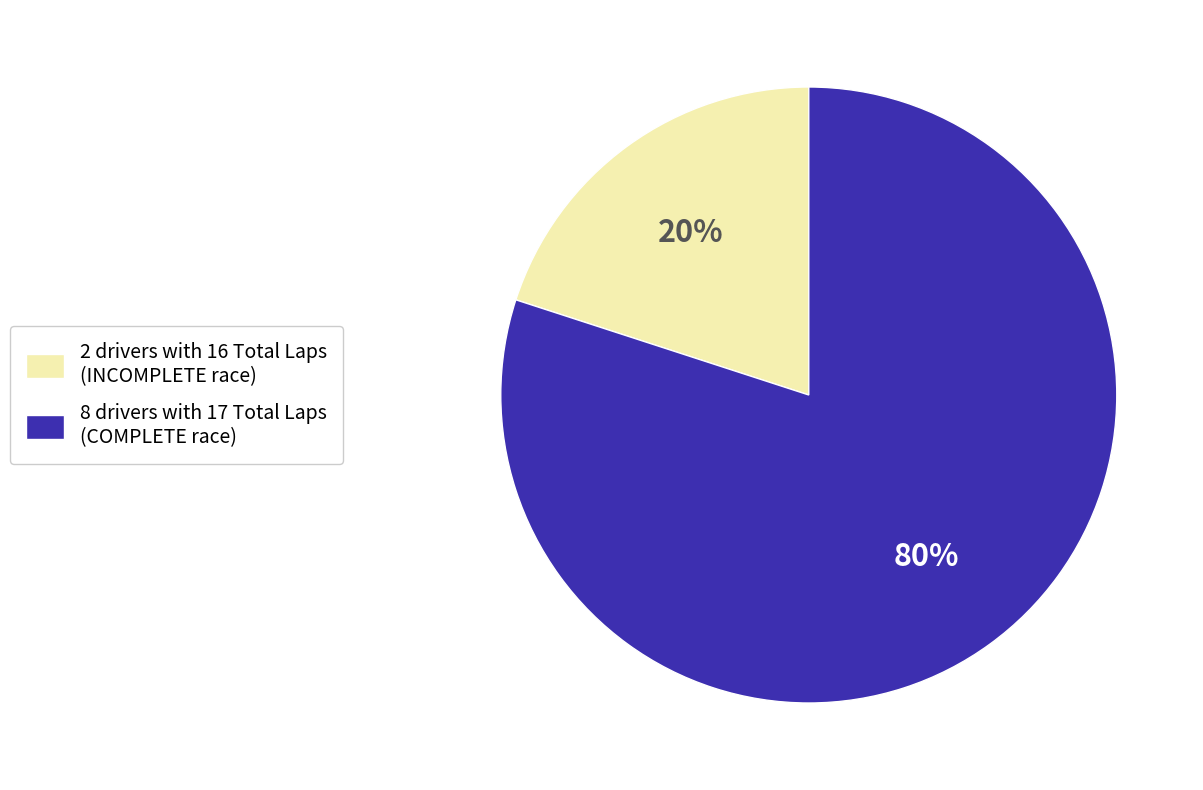

Which category accounts for the majority?

8 drivers with 17 Total Laps (COMPLETE race)